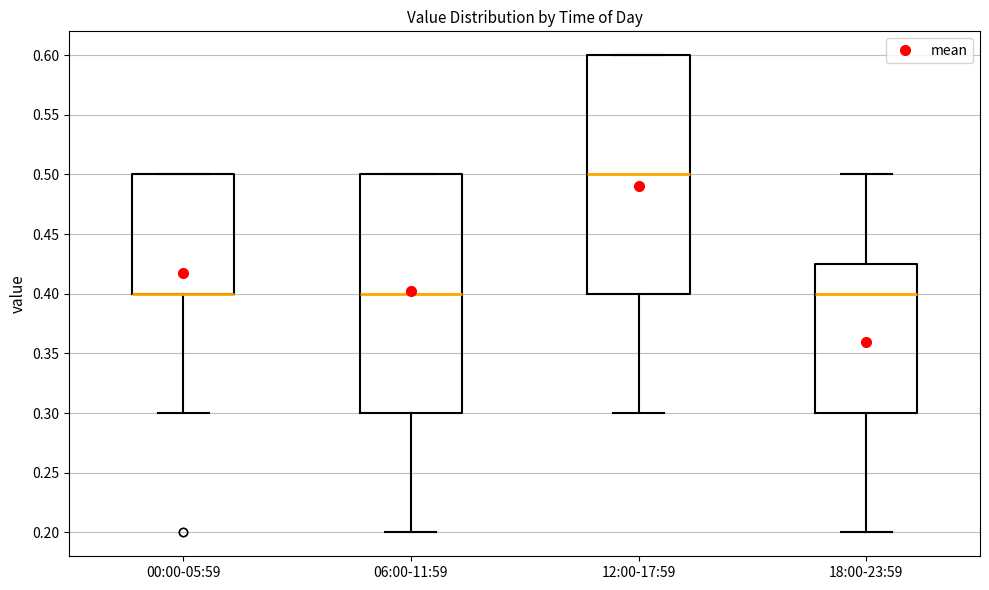

Reading left to right, transcribe this box plot: for each box, give where its median line is, the range the box spans, and where its two whiskers end, as read against the y-axis. The values are not printed on the chart, so give them approximately, as read against the axis.

00:00-05:59: median 0.400 (drawn on the box's lower edge), box 0.400 to 0.500, whiskers 0.300 to 0.500
06:00-11:59: median 0.400, box 0.300 to 0.500, whiskers 0.200 to 0.500
12:00-17:59: median 0.500, box 0.400 to 0.600, whiskers 0.300 to 0.600
18:00-23:59: median 0.400, box 0.300 to 0.425, whiskers 0.200 to 0.500